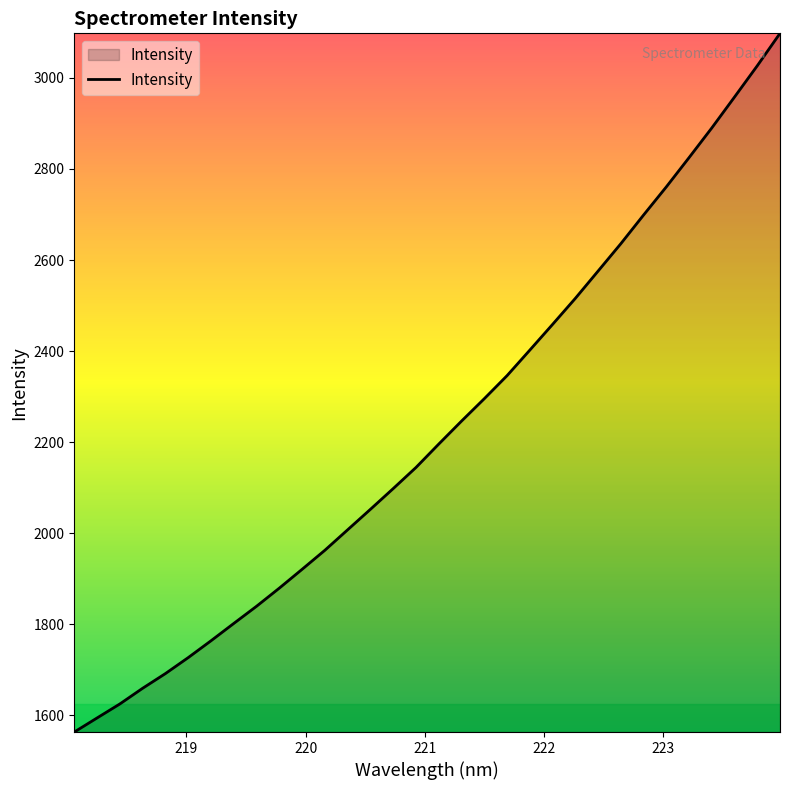

What is the minimum value shown in the chart?

1563.7